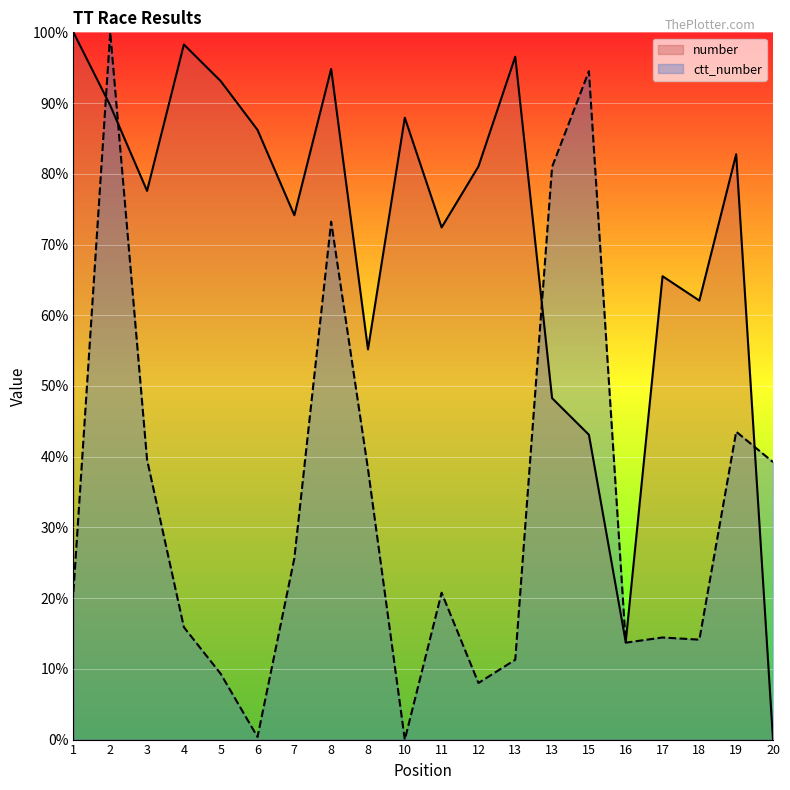

What is the difference between the highest and lowest values at 19?

39.2